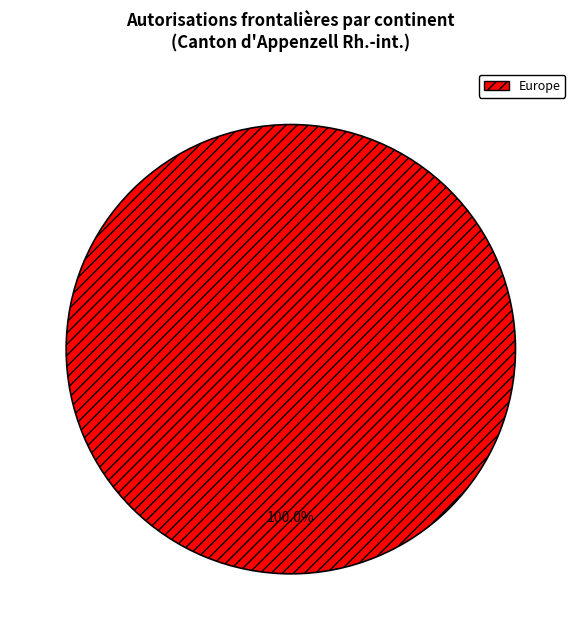

How many segments does this pie chart have?

1